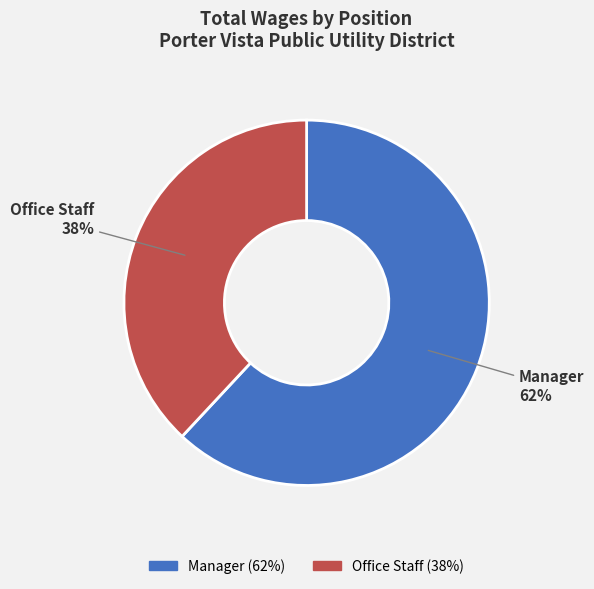

To the nearest percent, what percentage of the pie is Manager?

62%